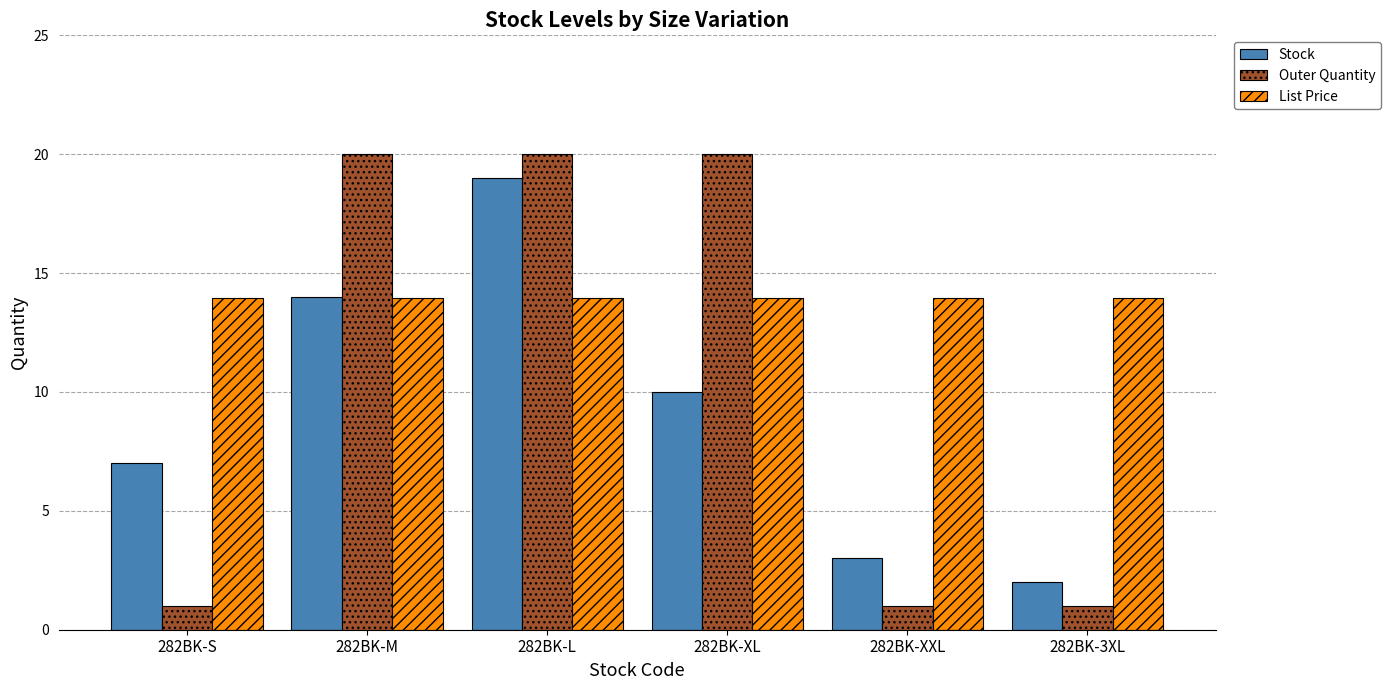

Are the bars horizontal?

No